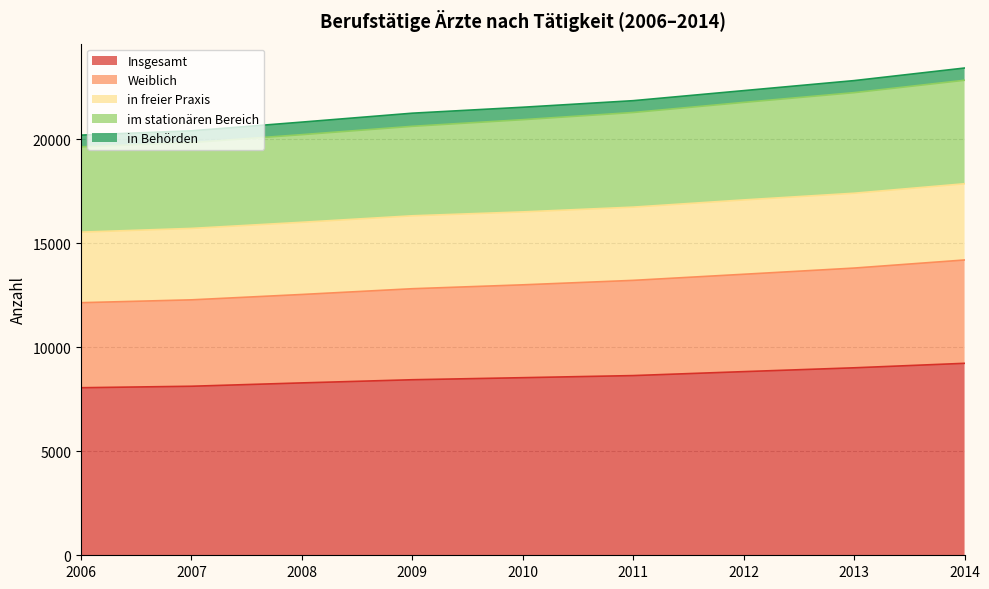

The value of Insgesamt at 2006 is 13590. True or false?

False